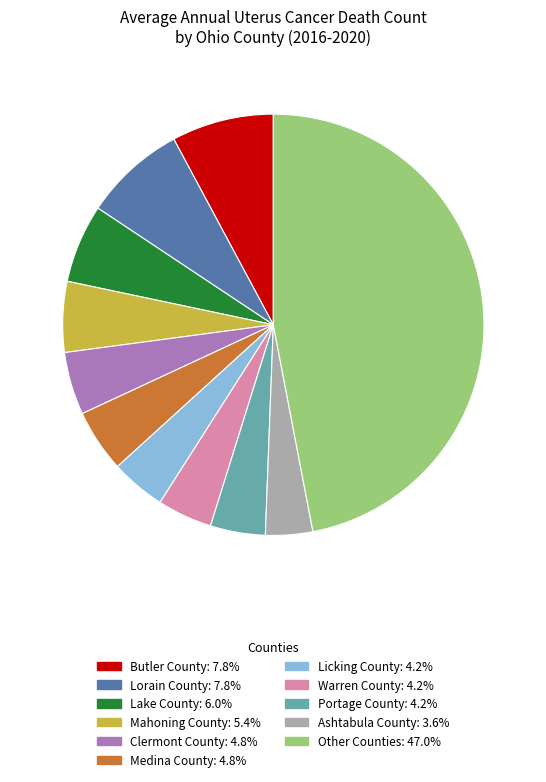

Is there a majority slice in this chart?

No